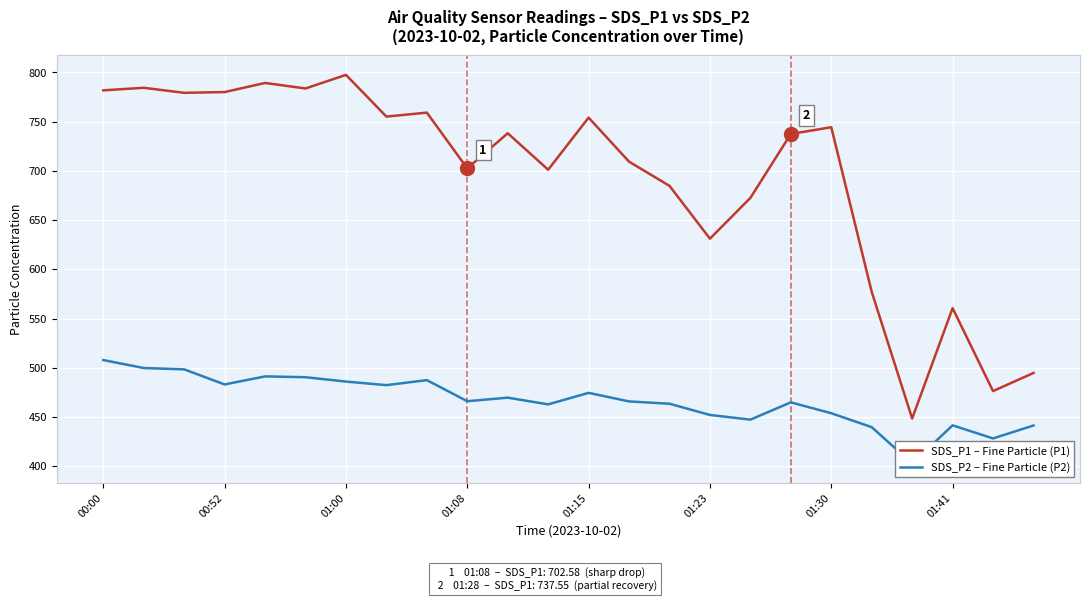

Count the number of categories in the chart.

24